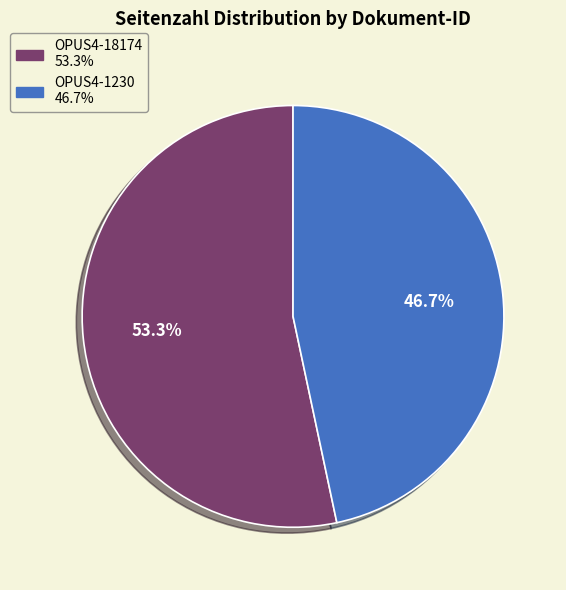

How many segments does this pie chart have?

2